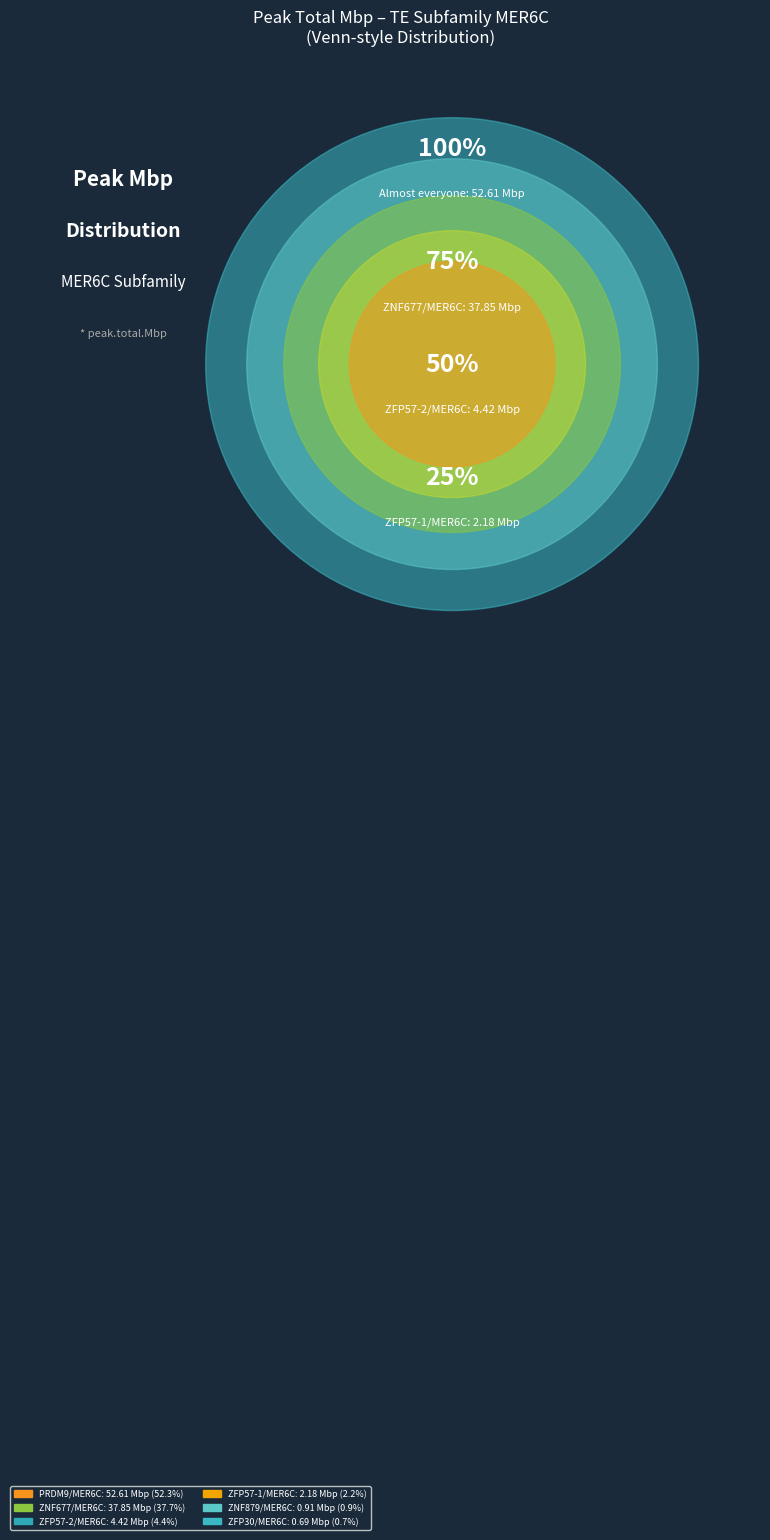

Is the sum of ZFP1/MER6C and ZNF879/MER6C greater than half?

No